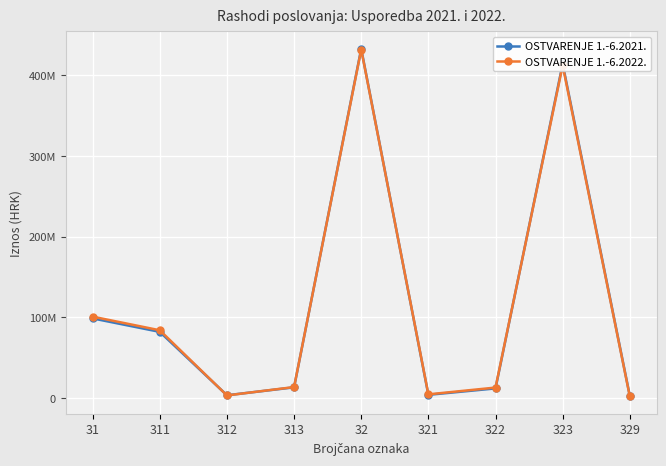

Which series has the largest total across all categories?

OSTVARENJE 1.-6.2022.